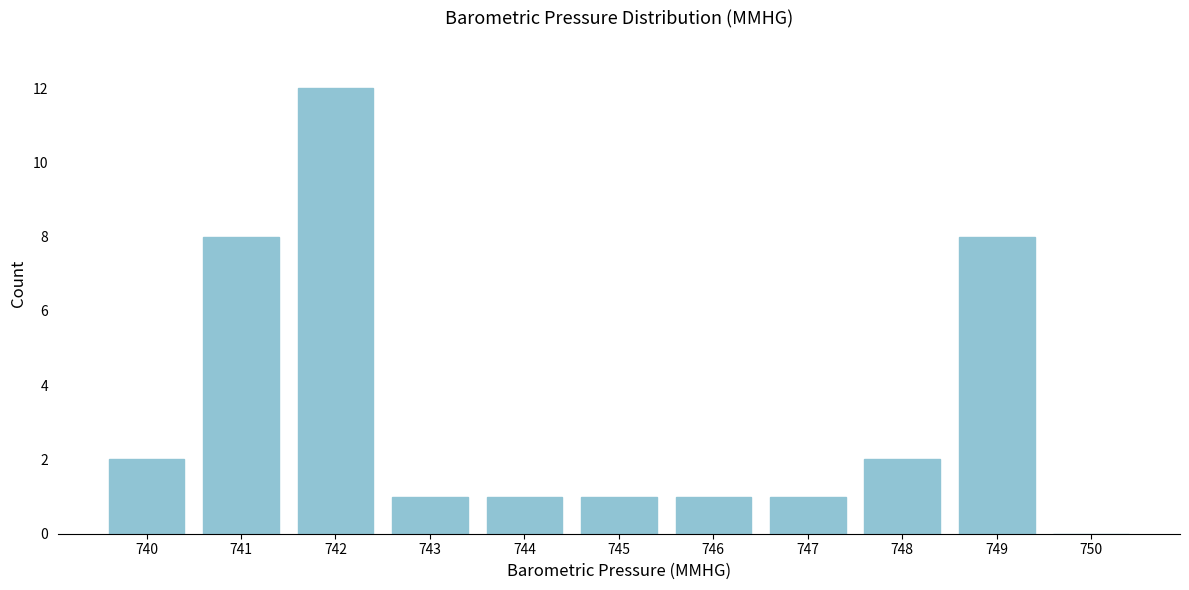

Reading right to left, what are all the values shown in this chart?

750=0	749=8	748=2	747=1	746=1	745=1	744=1	743=1	742=12	741=8	740=2